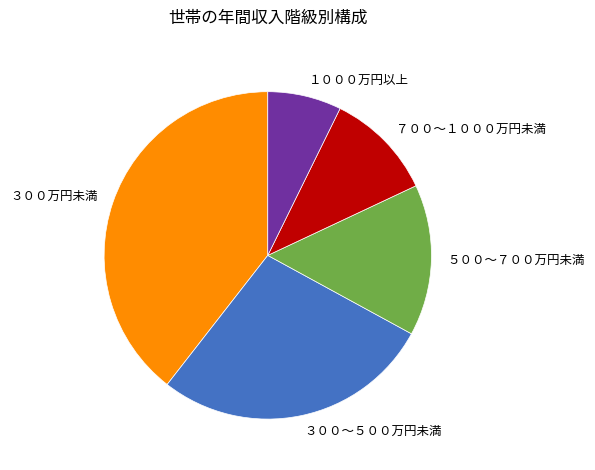

The ３００万円未満 slice represents 39% of the pie. True or false?

True